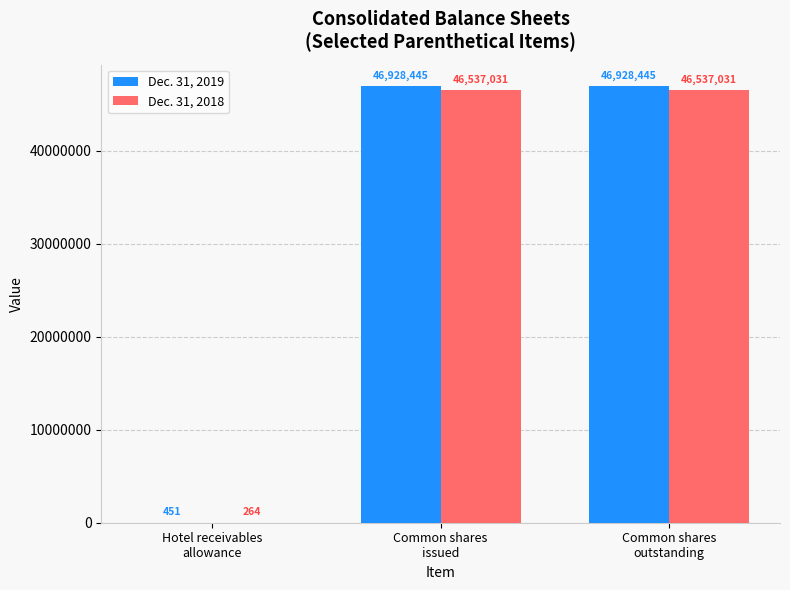

Reading right to left, extract all data points from this chart.

Dec. 31, 2019: 46928445	46928445	451
Dec. 31, 2018: 46537031	46537031	264